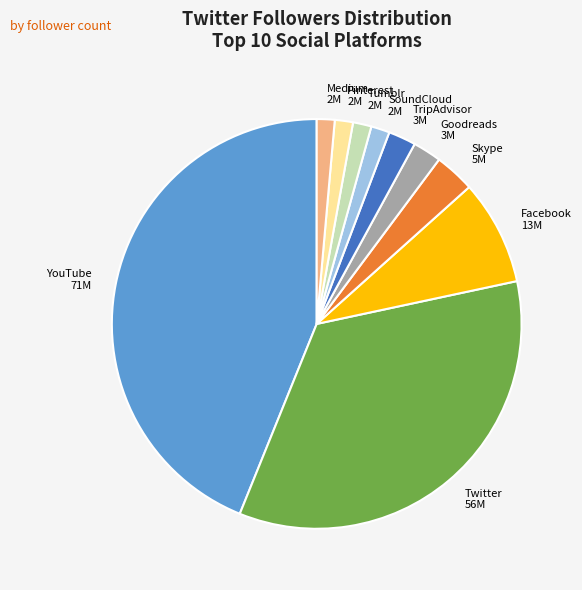

Does Facebook account for over 50% of the chart?

No